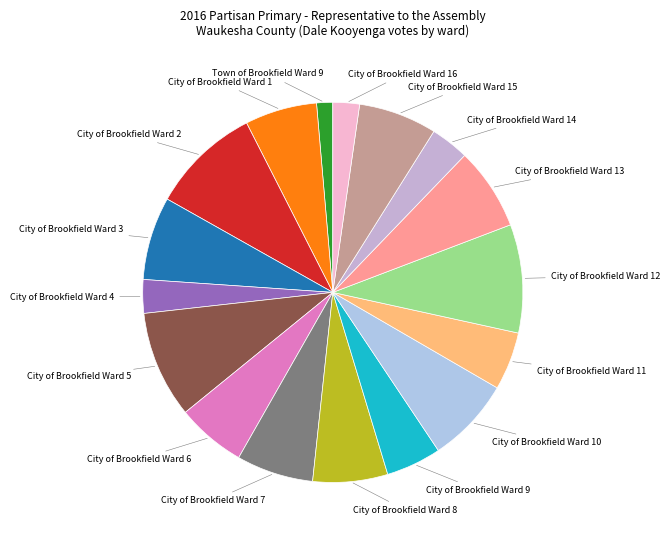

How many segments does this pie chart have?

17